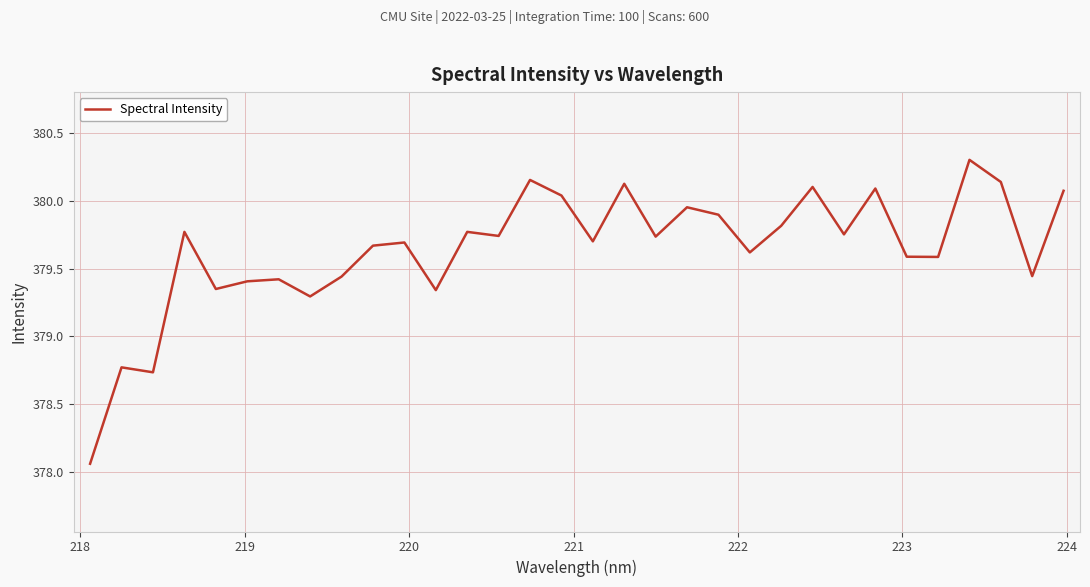

What is the difference between the maximum and minimum values?

2.2